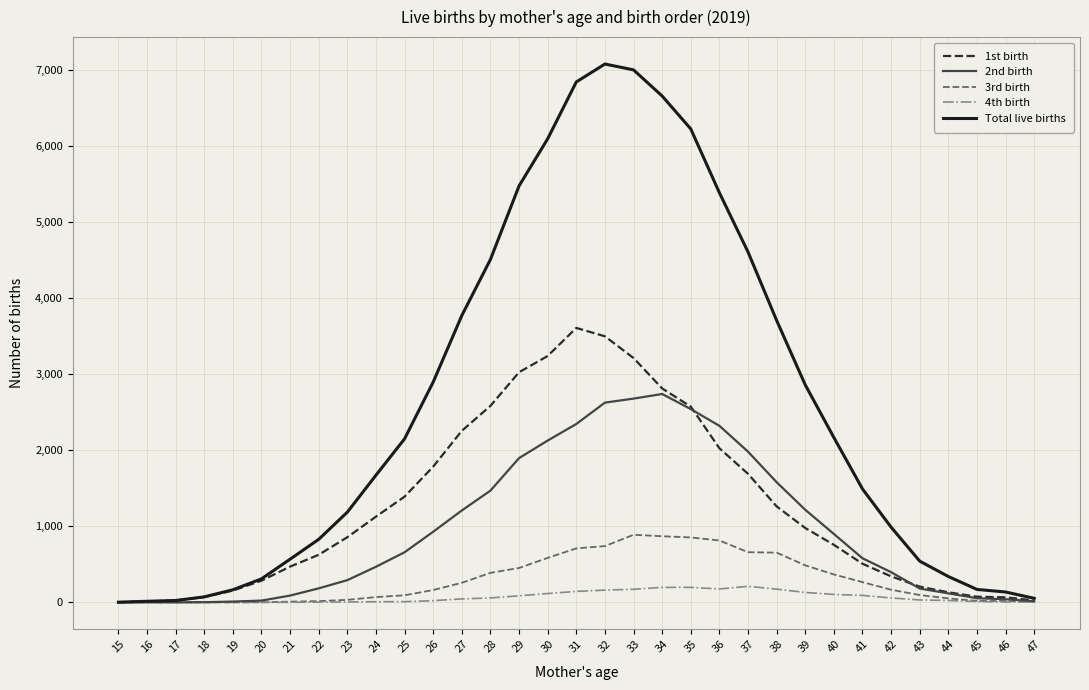

What is the sum of the Total live births values at 15 and 41?

1494